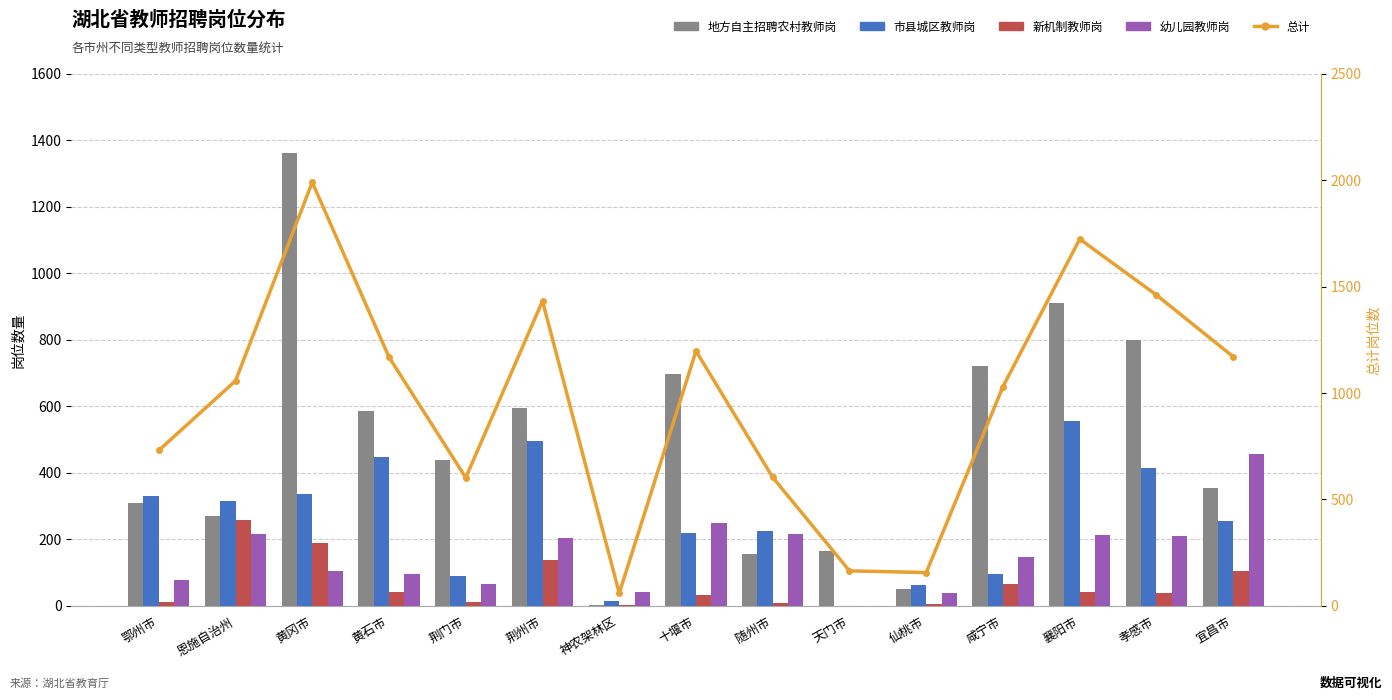

Reading right to left, what are all the values shown in this chart?

地方自主招聘农村教师岗: 355	799	910	721	50	164	155	697	1	595	437	585	1361	269	310
市县城区教师岗: 254	413	557	95	63	0	224	219	14	496	90	446	337	314	331
新机制教师岗: 105	38	42	66	6	0	8	31	2	138	11	42	188	258	11
幼儿园教师岗: 456	210	214	148	37	0	216	250	42	203	64	95	104	216	78
总计: 1170	1460	1723	1030	156	164	603	1197	59	1432	602	1168	1990	1057	730